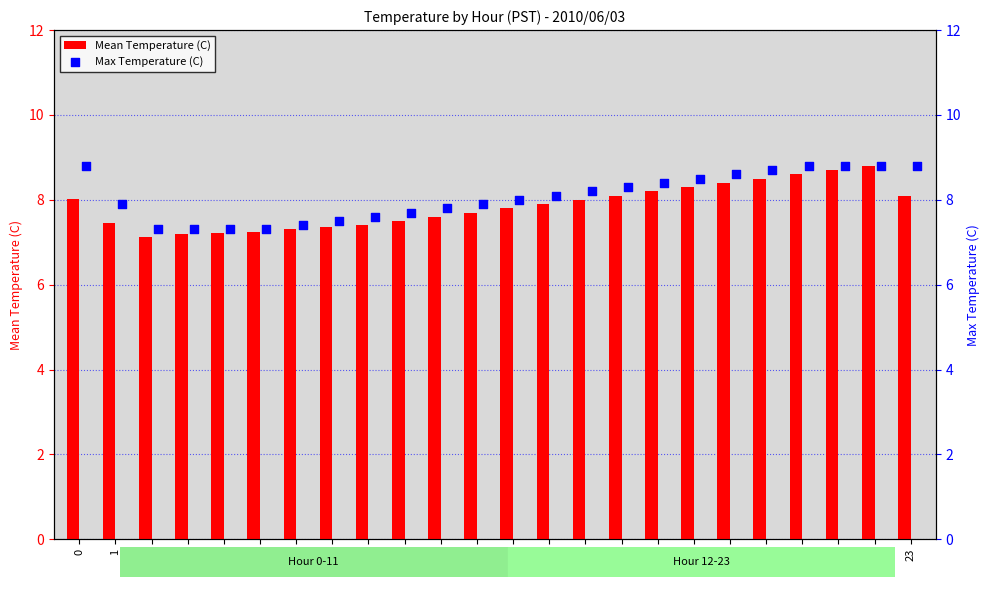

Which series has the largest total across all categories?

Max Temperature (C)